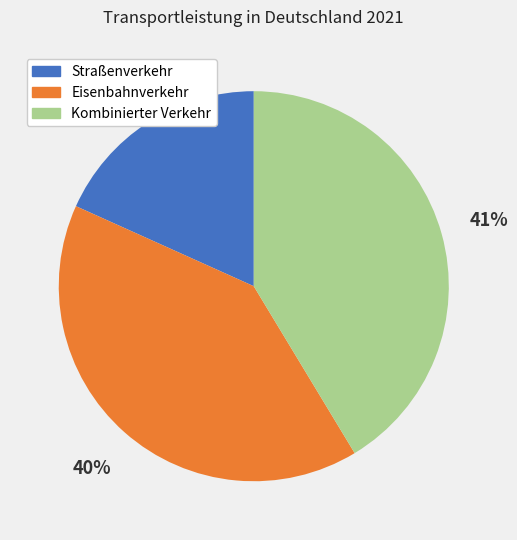

To the nearest percent, what is the difference between the Straßenverkehr and Eisenbahnverkehr slice percentages?

22%